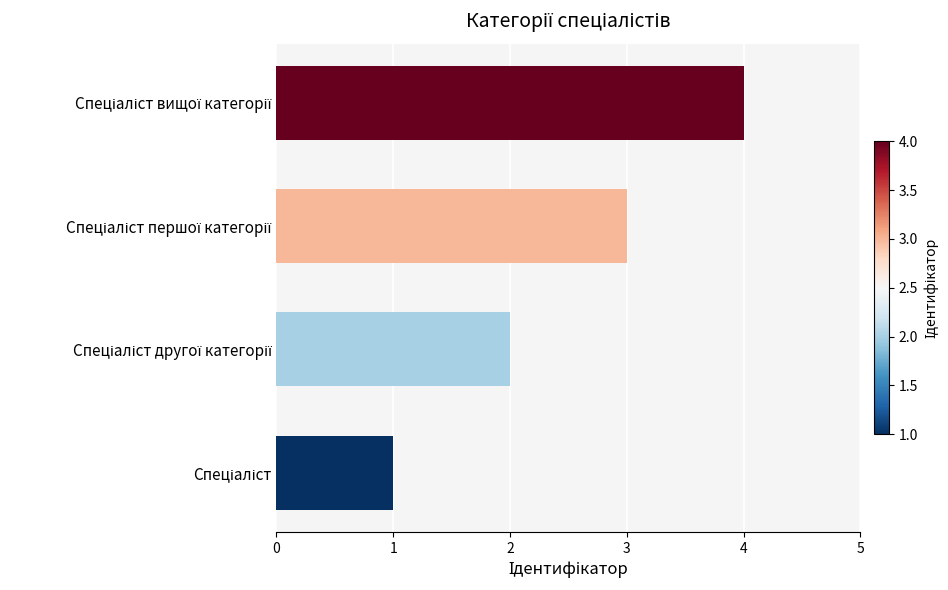

Are the bars grouped side by side (vs. stacked)?

No